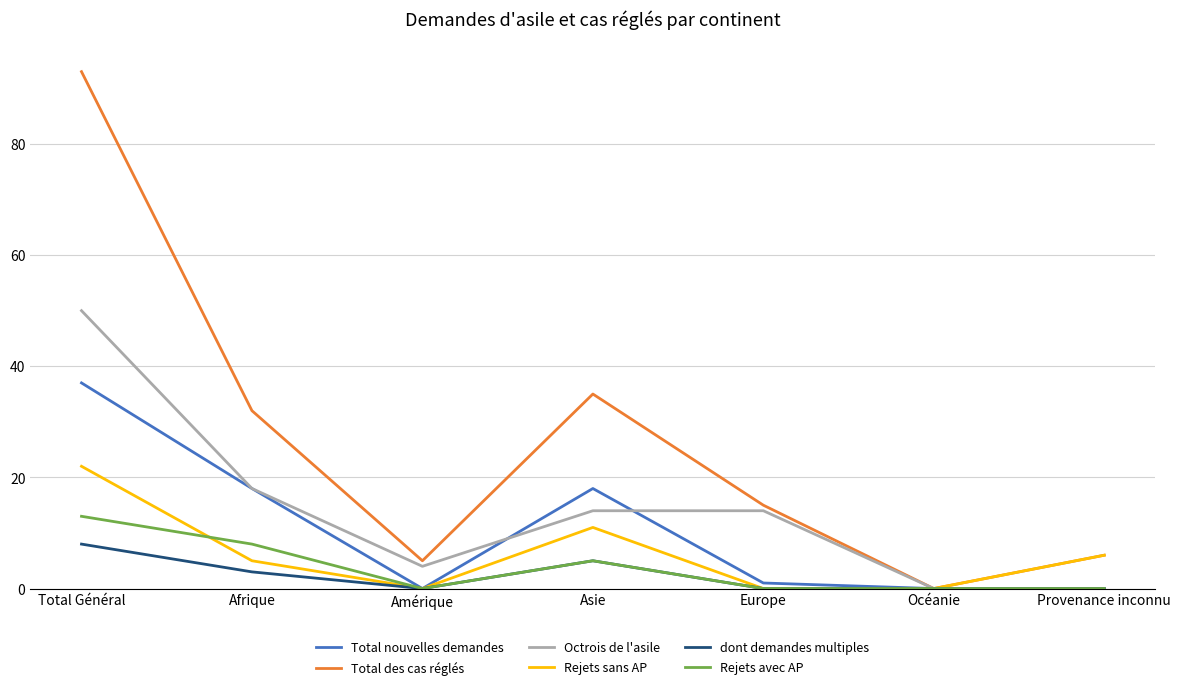

Rank the series by their maximum value, from lowest to highest.

dont demandes multiples, Rejets avec AP, Rejets sans AP, Total nouvelles demandes, Octrois de l'asile, Total des cas réglés